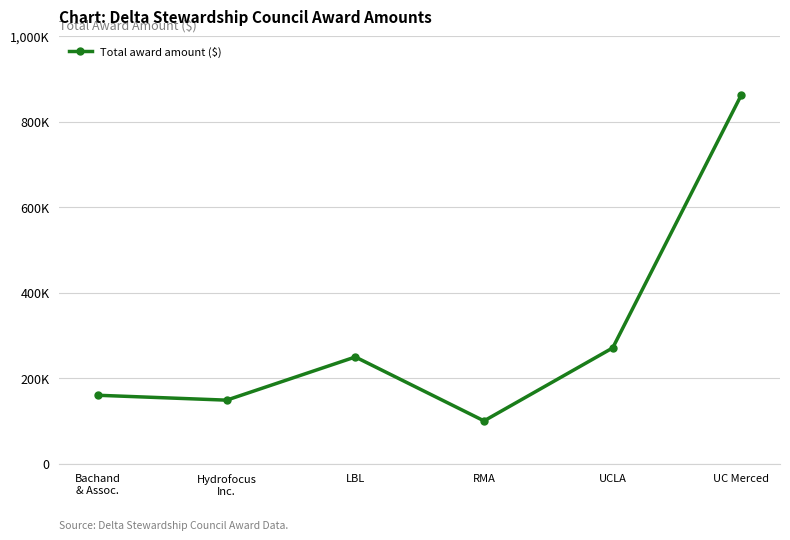

The chart shows a value of 250000 at LBL. True or false?

True